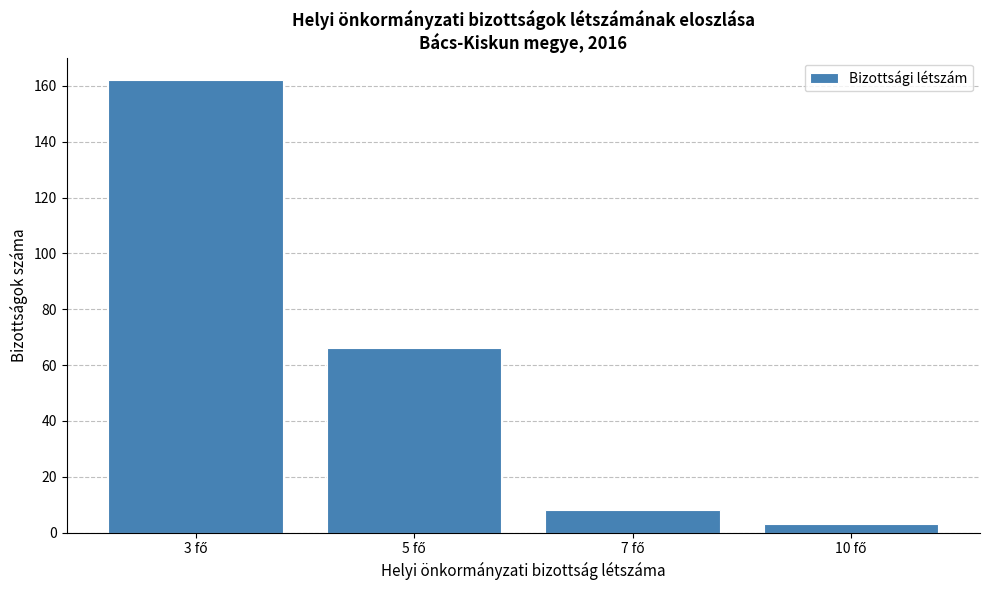

Reading left to right, list all the values displayed in this chart.

162	66	8	3